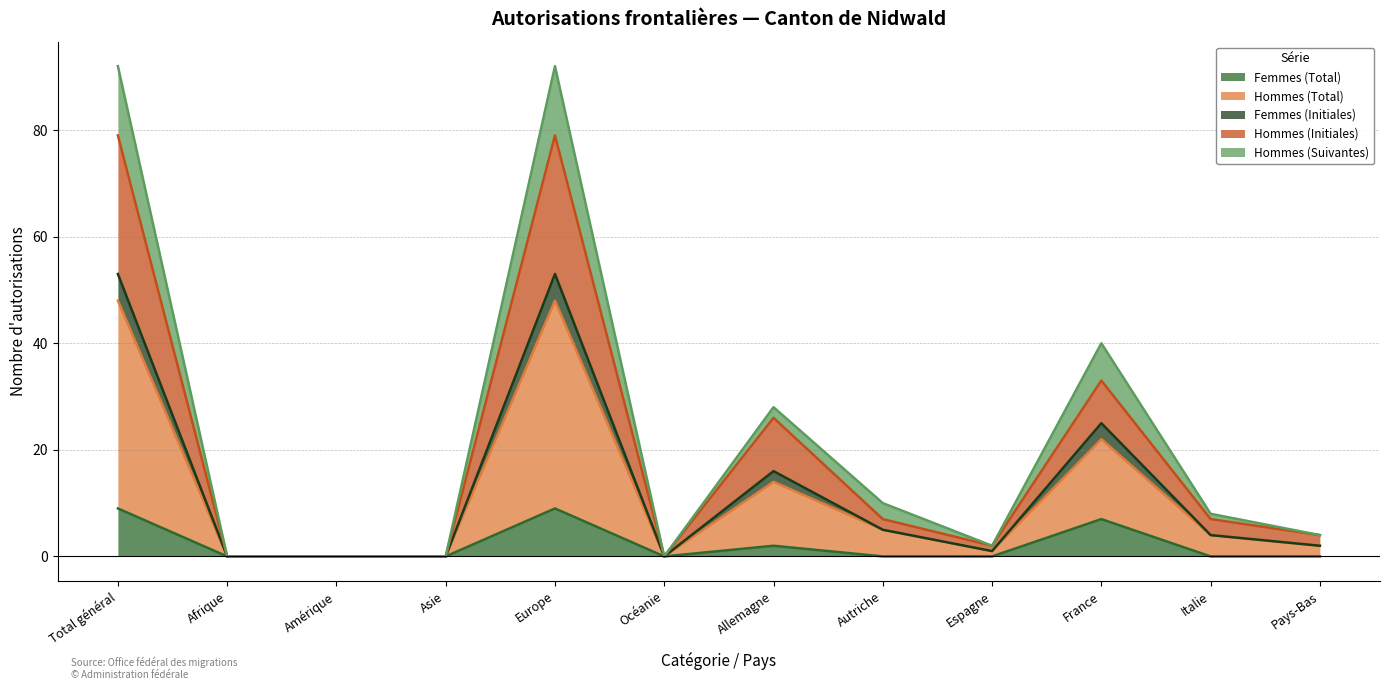

What are all the series names shown in the legend?

Femmes (Total), Hommes (Total), Femmes (Initiales), Hommes (Initiales), Hommes (Suivantes)